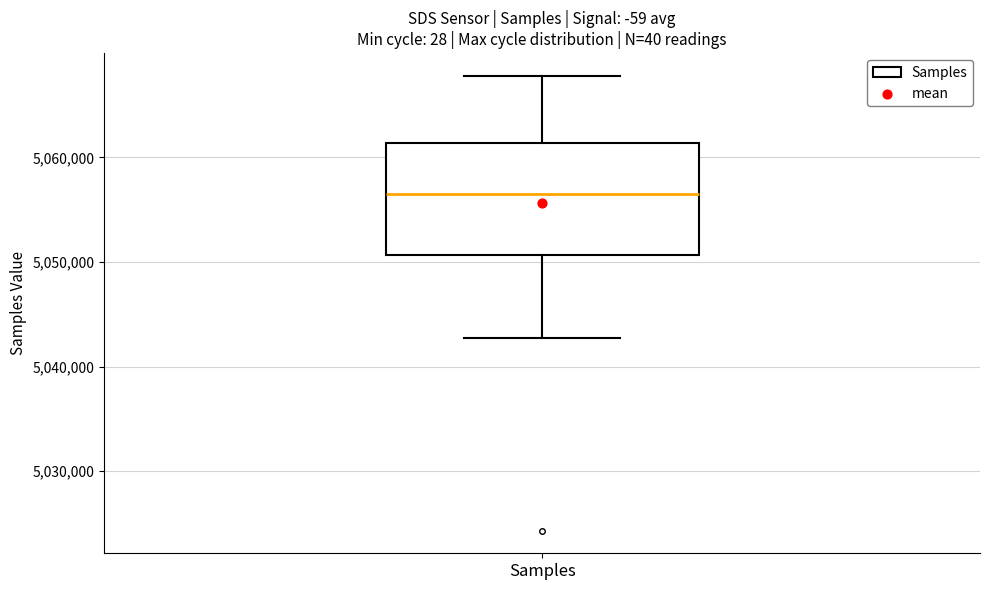

Read this box plot against the y-axis: the position of the median line, the range covered by the box, and the ends of both whiskers. The values are not printed on the chart, so give them approximately, as read against the axis.

median 5056000, box 5051000 to 5061000, whiskers 5043000 to 5068000